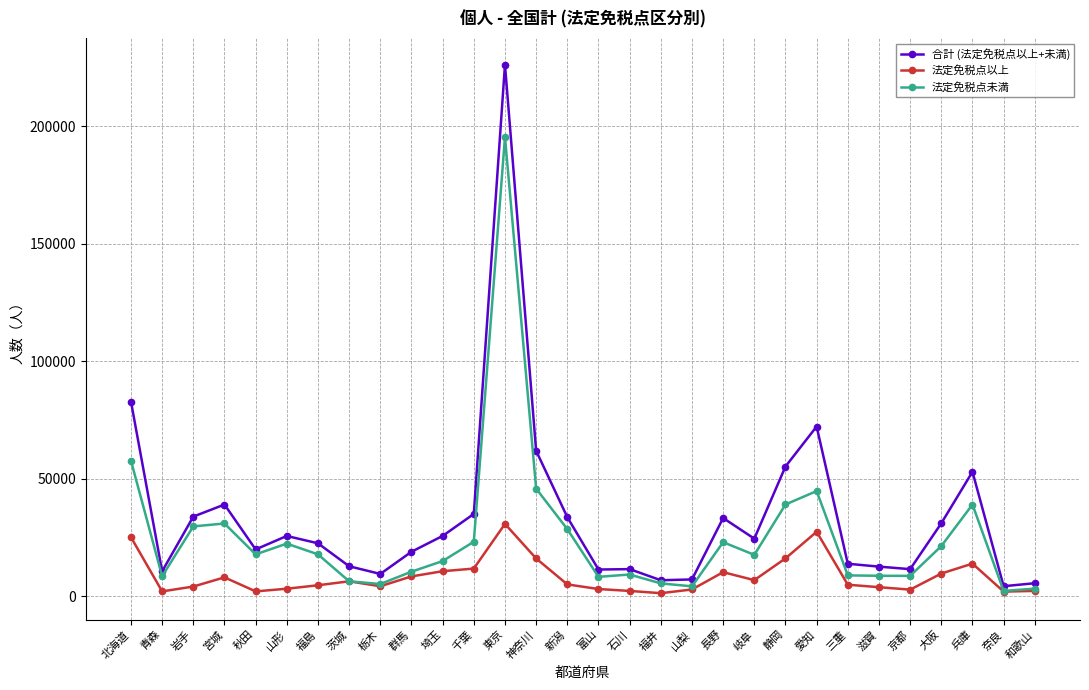

The value of 合計 (法定免税点以上+未満) at 東京 is 226215. True or false?

True